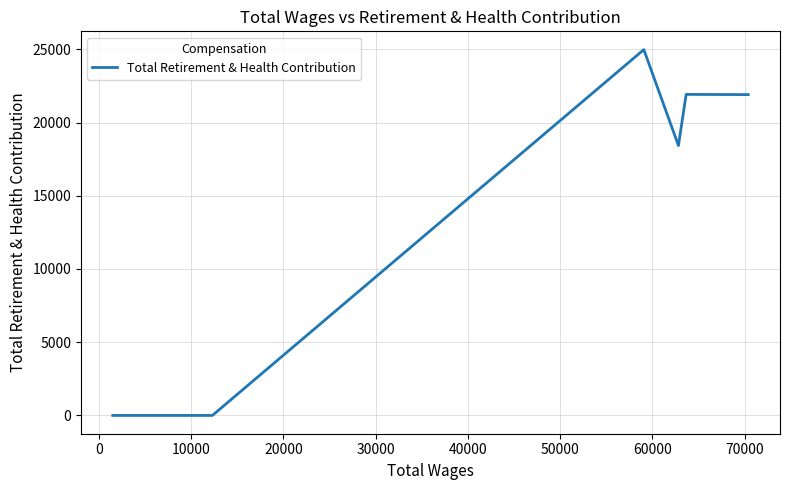

What is the difference between the maximum and minimum values?

24977